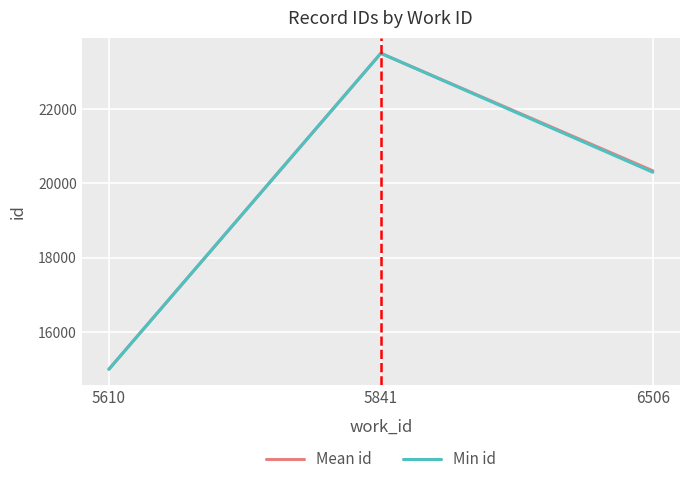

At which label does Mean id first exceed 20339?

5841